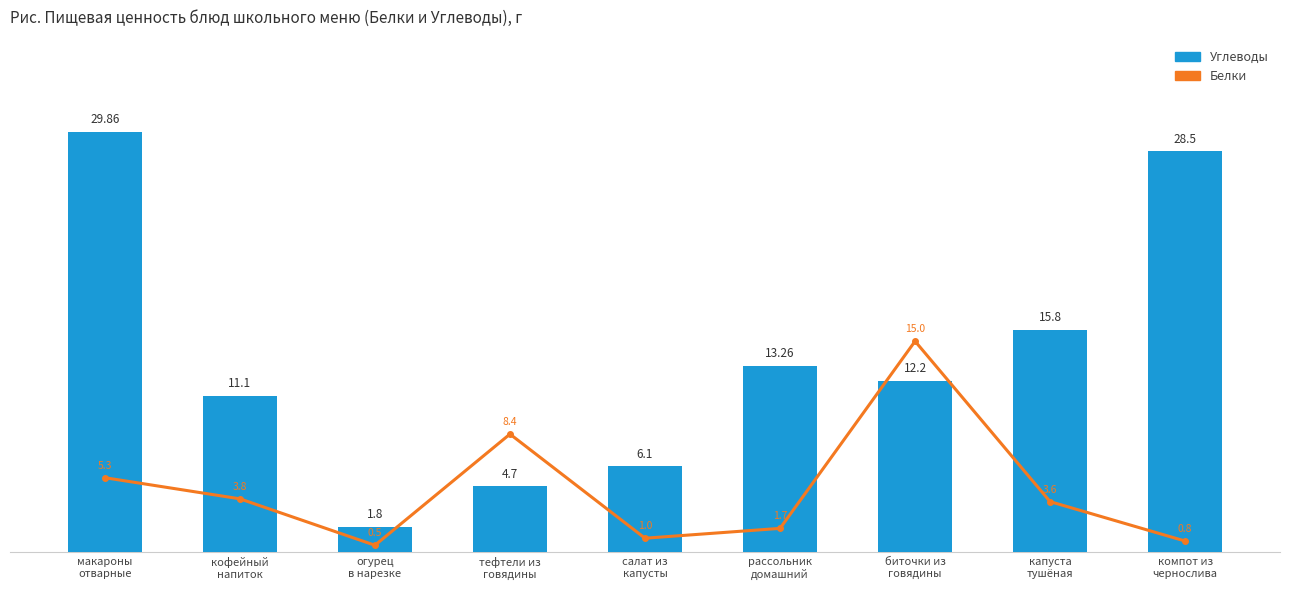

What is the label of the 9th bar from the left?

компот из
чернослива